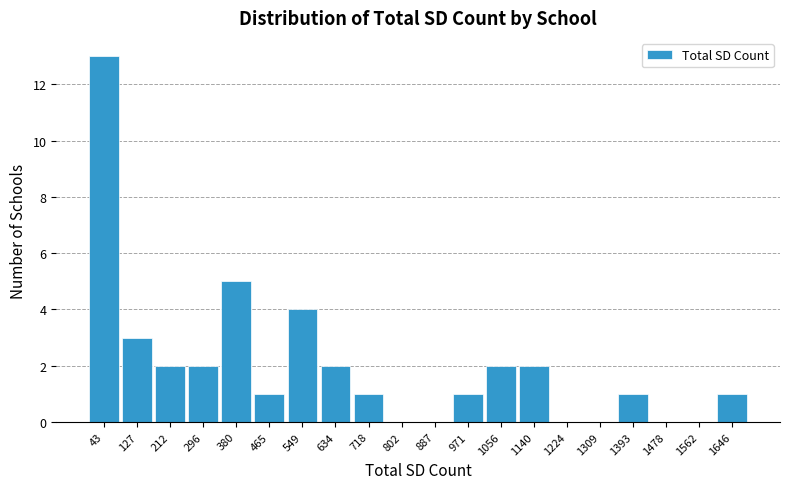

Reading left to right, list every bar in this chart as the range it spans on the x-axis followed by its height. Neither the bar edges nor the heights are printed on the chart, so give them approximately, as read against the axes.

0 to 90: 13
90 to 170: 3
170 to 250: 2
250 to 340: 2
340 to 420: 5
420 to 510: 1
510 to 590: 4
590 to 680: 2
680 to 760: 1
760 to 850: 0
850 to 930: 0
930 to 1010: 1
1010 to 1100: 2
1100 to 1180: 2
1180 to 1270: 0
1270 to 1350: 0
1350 to 1440: 1
1440 to 1520: 0
1520 to 1600: 0
1600 to 1690: 1